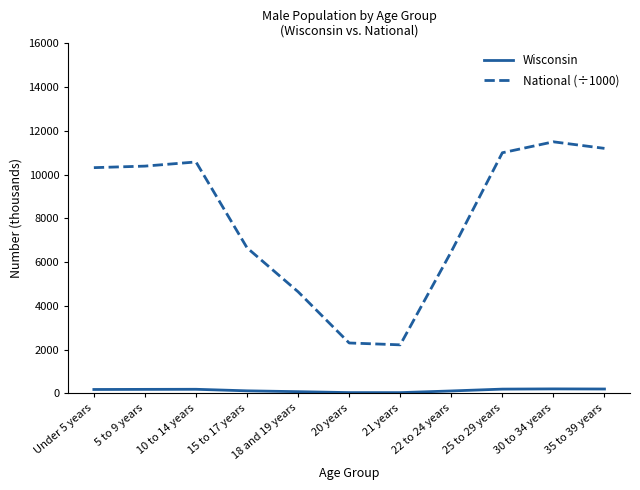

At which category is the sum across all series the highest?

30 to 34 years